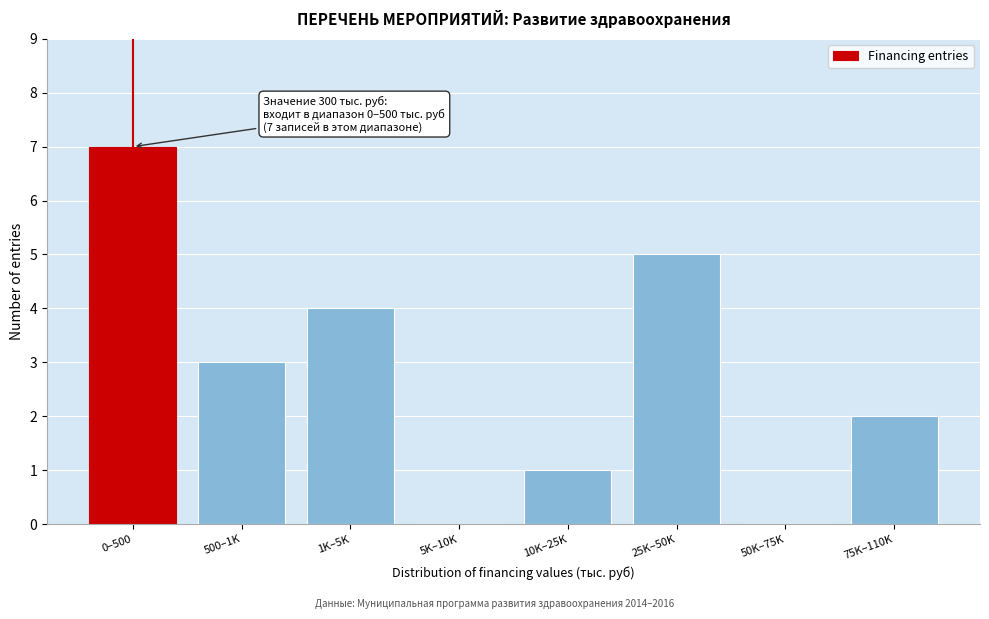

Reading left to right, transcribe all the data shown in this chart.

0–500=7	500–1K=3	1K–5K=4	5K–10K=0	10K–25K=1	25K–50K=5	50K–75K=0	75K–110K=2